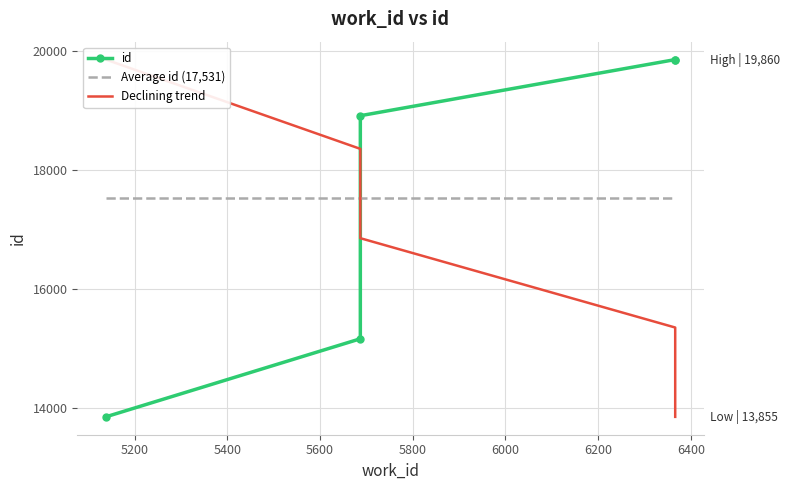

How many lines are shown in the chart?

3